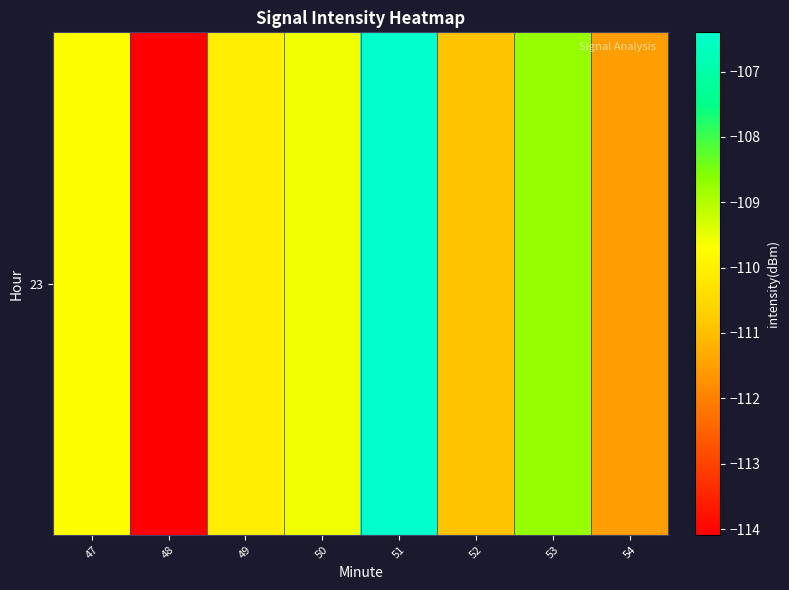

The value at 53 is -23.2. True or false?

False